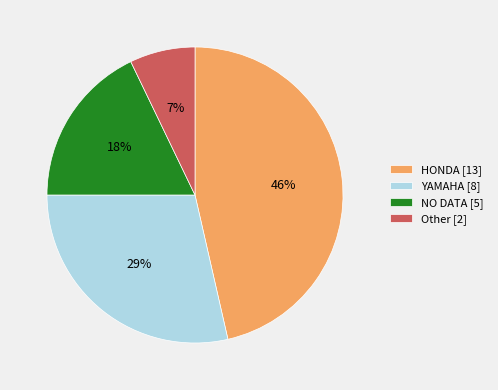

Between HONDA [13] and NO DATA [5], which is larger?

HONDA [13]